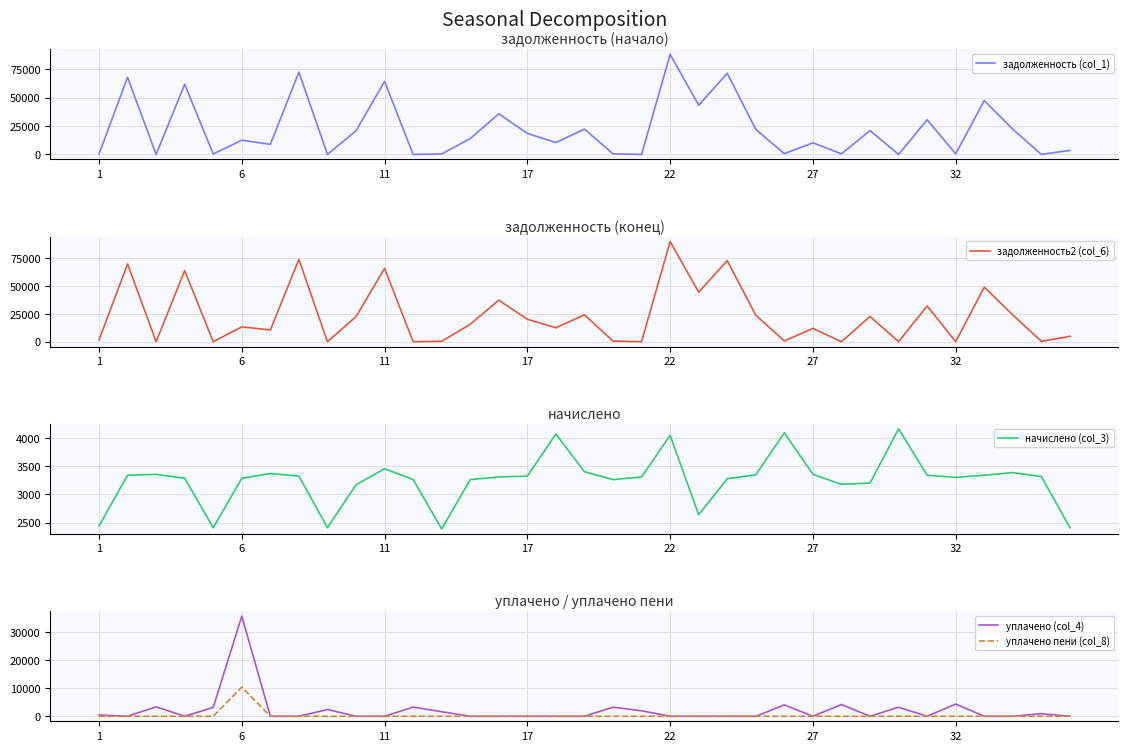

What is the label of the 23rd point from the right?

12